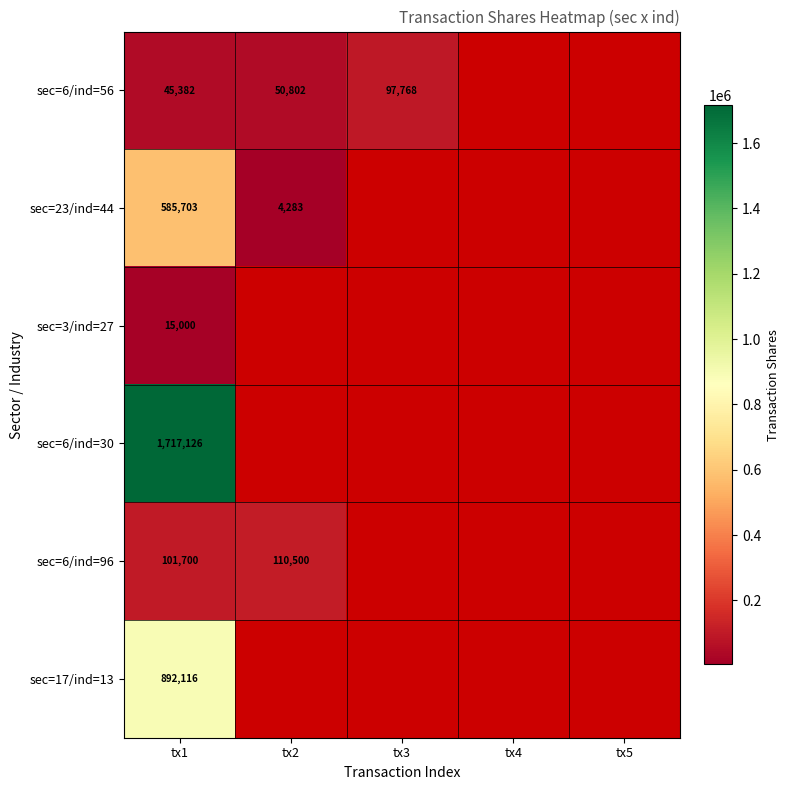

At how many categories does at least one series exceed 1028603?

1